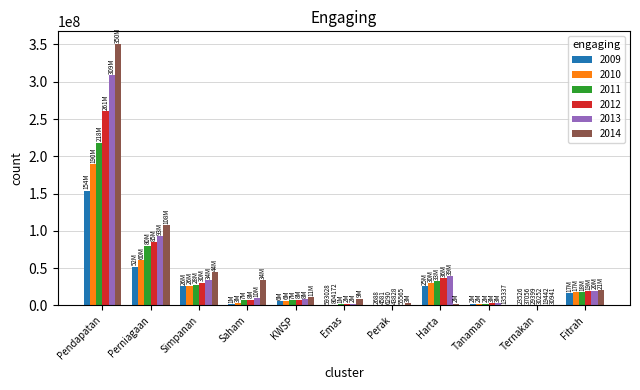

Which label corresponds to the largest value in the chart?

Pendapatan